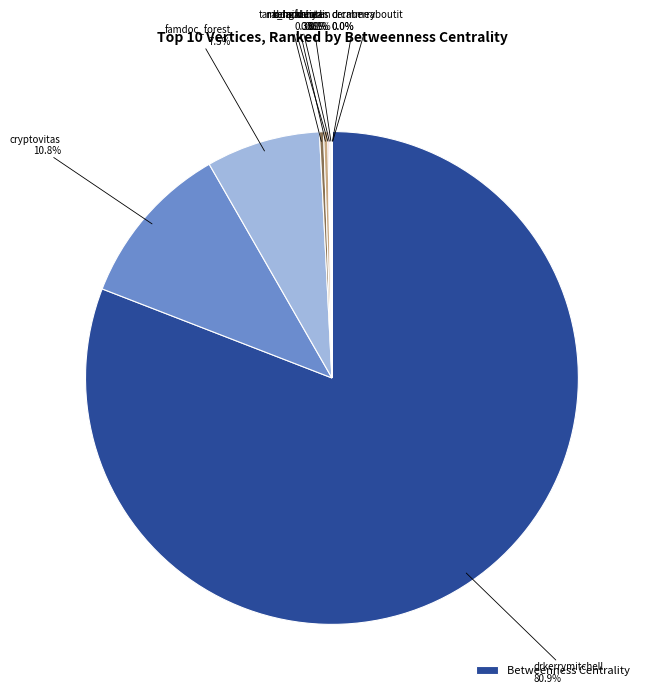

What is the smallest slice in the pie chart?

drcaberry